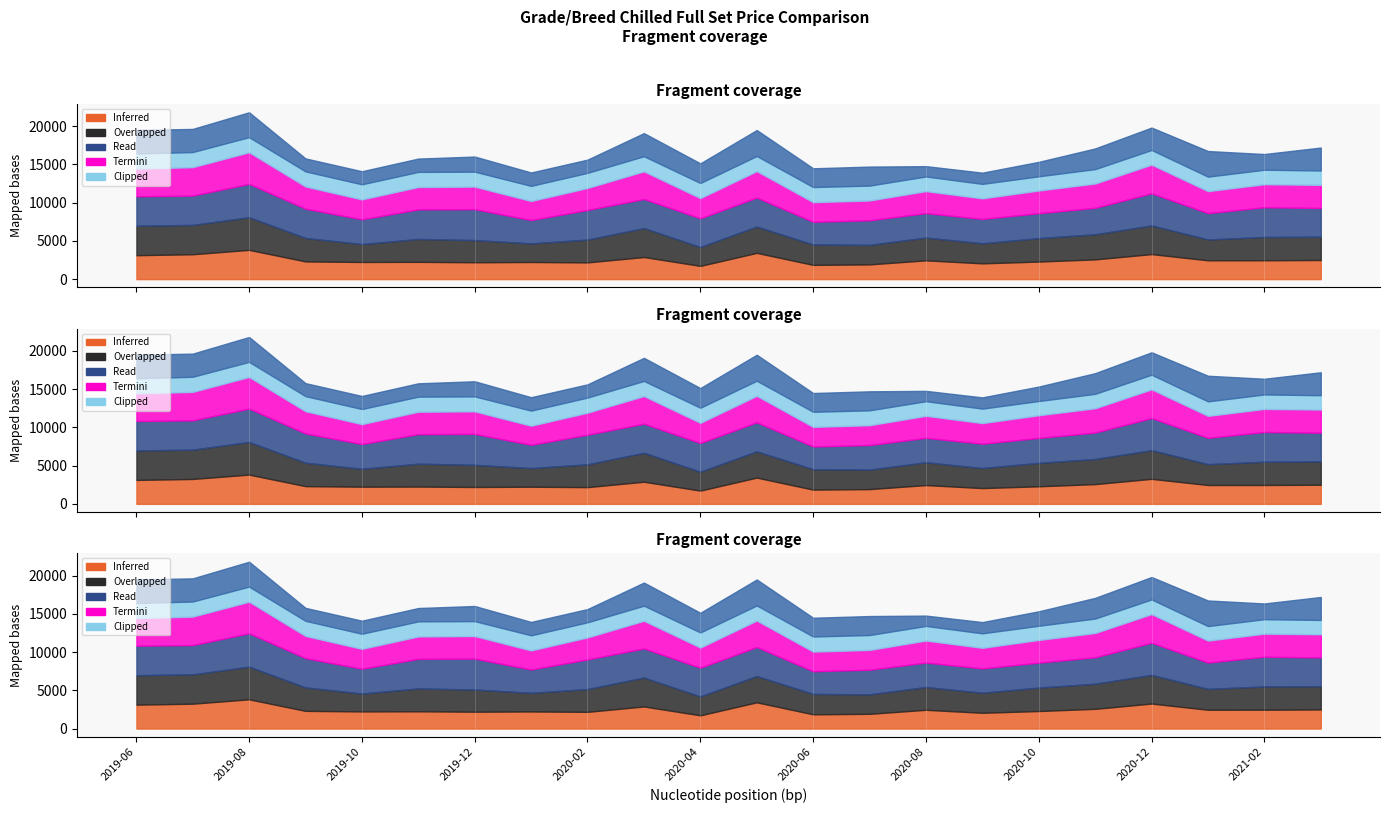

At how many categories does at least one series exceed 4160?

2